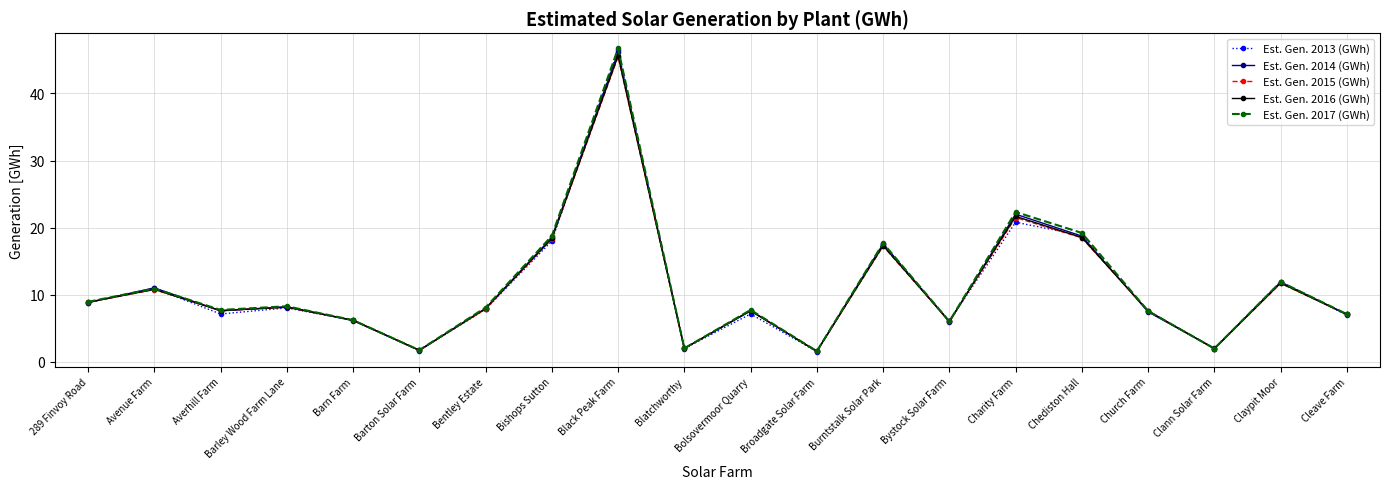

Which category has the highest value across all series?

Black Peak Farm